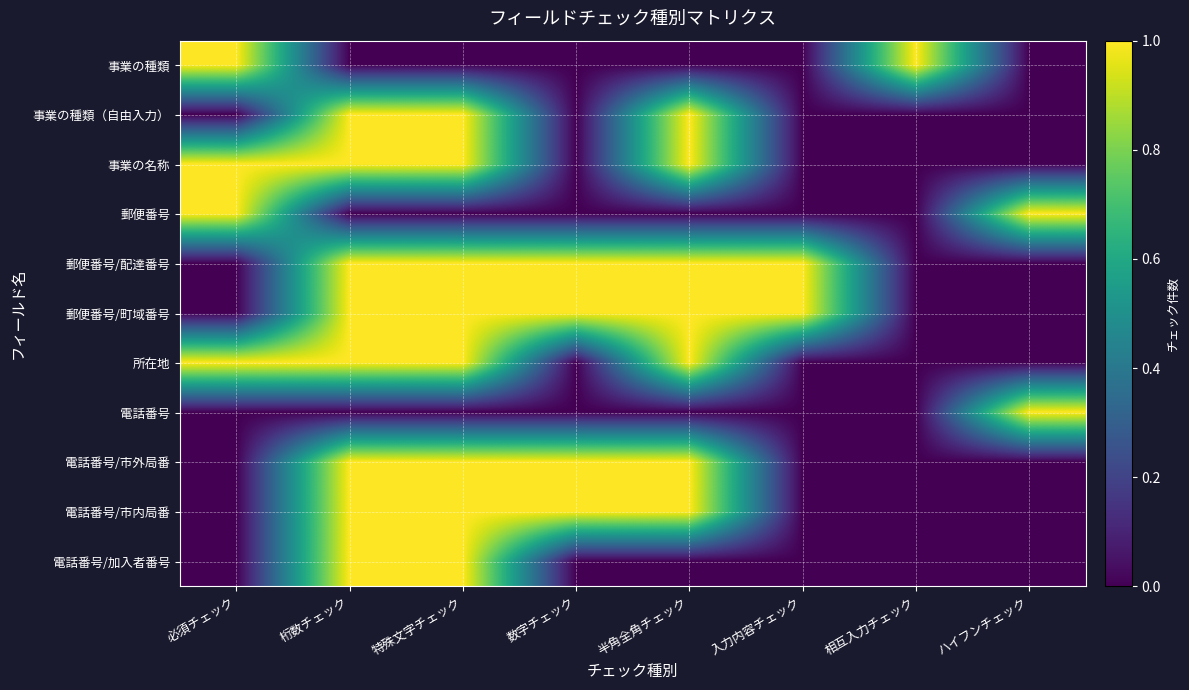

Reading left to right, list all the values displayed in this chart.

事業の種類: 必須チェック=1	桁数チェック=0	特殊文字チェック=0	数字チェック=0	半角全角チェック=0	入力内容チェック=0	相互入力チェック=1	ハイフンチェック=0
事業の種類（自由入力）: 必須チェック=0	桁数チェック=1	特殊文字チェック=1	数字チェック=0	半角全角チェック=1	入力内容チェック=0	相互入力チェック=0	ハイフンチェック=0
事業の名称: 必須チェック=1	桁数チェック=1	特殊文字チェック=1	数字チェック=0	半角全角チェック=1	入力内容チェック=0	相互入力チェック=0	ハイフンチェック=0
郵便番号: 必須チェック=1	桁数チェック=0	特殊文字チェック=0	数字チェック=0	半角全角チェック=0	入力内容チェック=0	相互入力チェック=0	ハイフンチェック=1
郵便番号/配達番号: 必須チェック=0	桁数チェック=1	特殊文字チェック=1	数字チェック=1	半角全角チェック=1	入力内容チェック=1	相互入力チェック=0	ハイフンチェック=0
郵便番号/町域番号: 必須チェック=0	桁数チェック=1	特殊文字チェック=1	数字チェック=1	半角全角チェック=1	入力内容チェック=1	相互入力チェック=0	ハイフンチェック=0
所在地: 必須チェック=1	桁数チェック=1	特殊文字チェック=1	数字チェック=0	半角全角チェック=1	入力内容チェック=0	相互入力チェック=0	ハイフンチェック=0
電話番号: 必須チェック=0	桁数チェック=0	特殊文字チェック=0	数字チェック=0	半角全角チェック=0	入力内容チェック=0	相互入力チェック=0	ハイフンチェック=1
電話番号/市外局番: 必須チェック=0	桁数チェック=1	特殊文字チェック=1	数字チェック=1	半角全角チェック=1	入力内容チェック=0	相互入力チェック=0	ハイフンチェック=0
電話番号/市内局番: 必須チェック=0	桁数チェック=1	特殊文字チェック=1	数字チェック=1	半角全角チェック=1	入力内容チェック=0	相互入力チェック=0	ハイフンチェック=0
電話番号/加入者番号: 必須チェック=0	桁数チェック=1	特殊文字チェック=1	数字チェック=0	半角全角チェック=0	入力内容チェック=0	相互入力チェック=0	ハイフンチェック=0